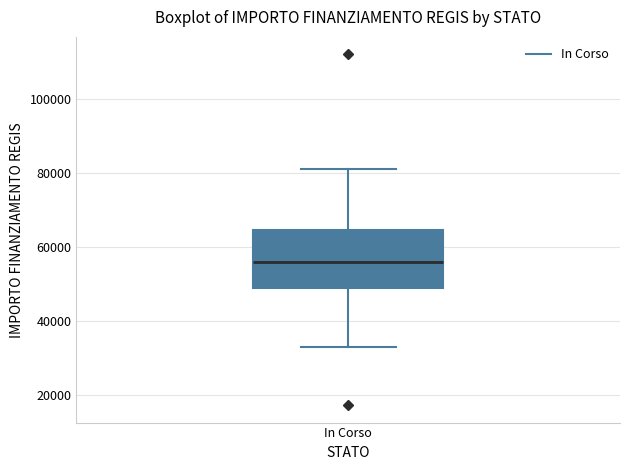

Read this box plot against the y-axis: the position of the median line, the range covered by the box, and the ends of both whiskers. The values are not printed on the chart, so give them approximately, as read against the axis.

median 56000, box 50000 to 64000, whiskers 32000 to 80000